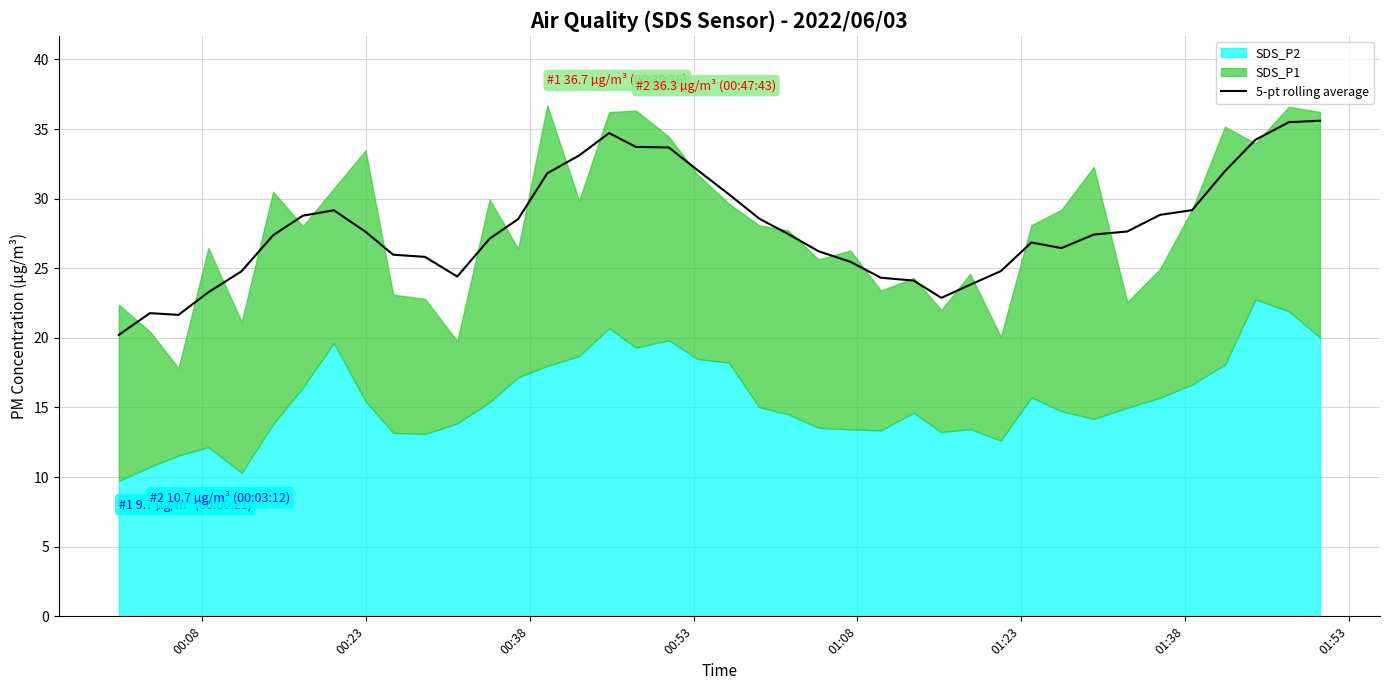

How many data points does each series have?

40